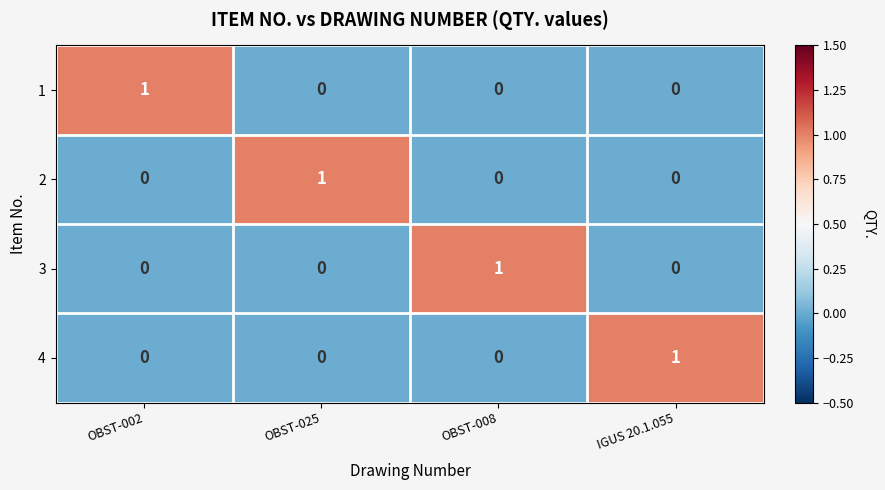

Count the 3 values in the range 0 to 1.

4